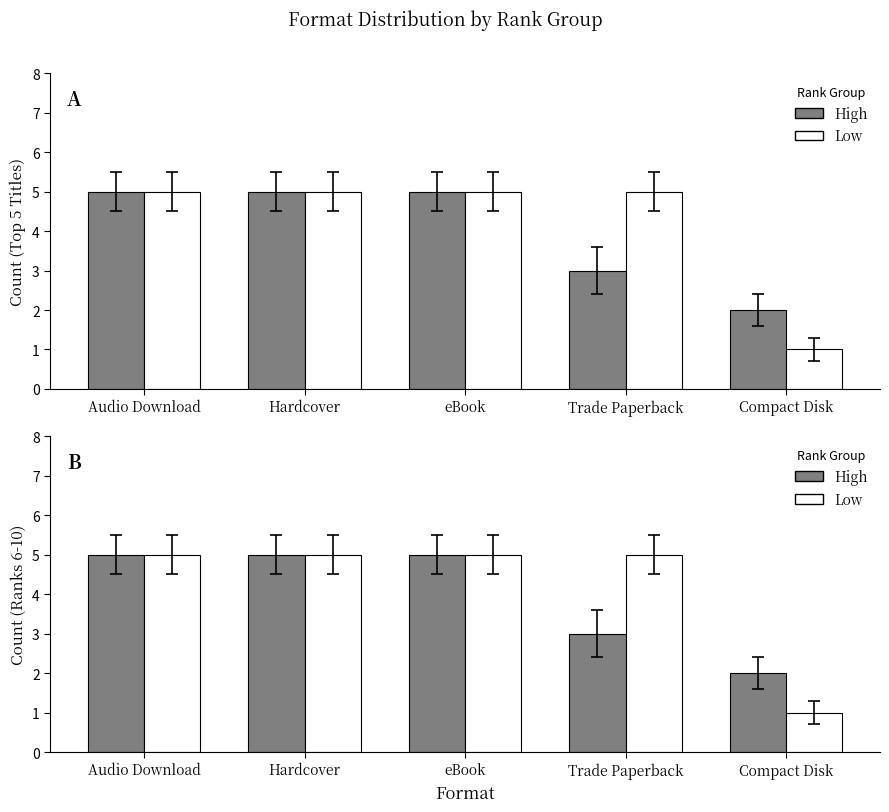

Which label corresponds to the largest value in the chart?

Audio Download